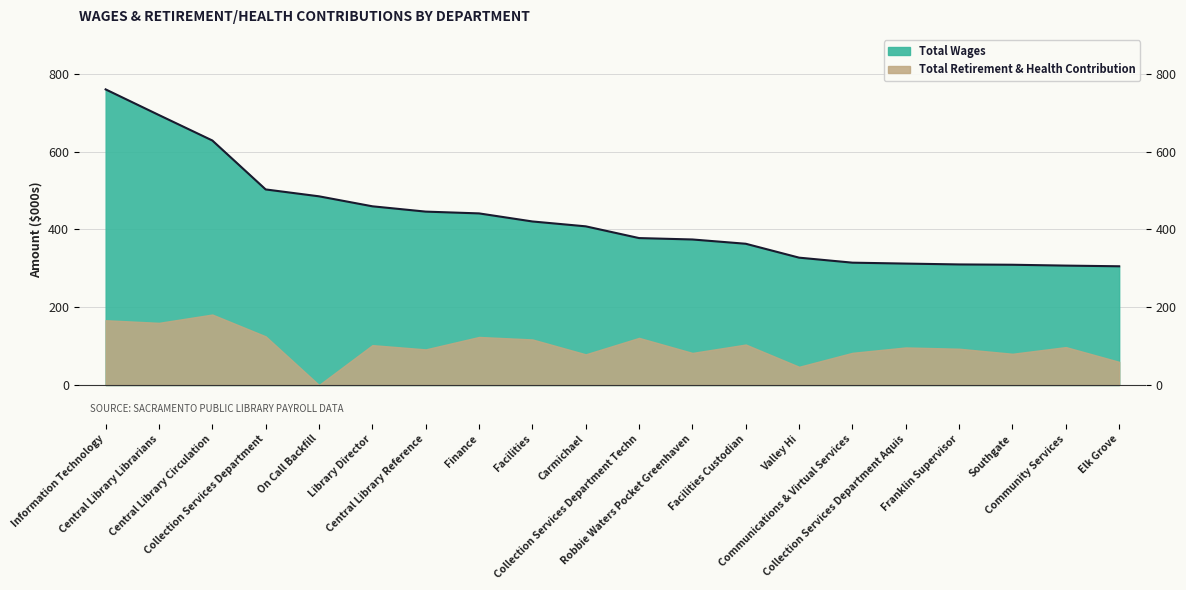

At which category does the chart reach its minimum across all series?

Elk Grove